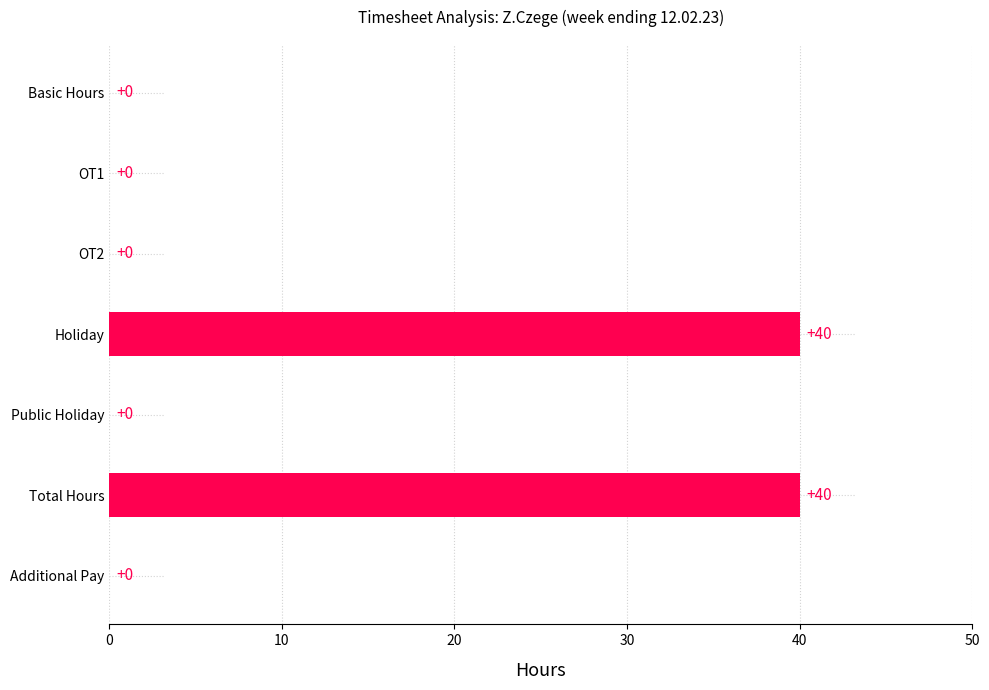

How many values are between 0 and 40?

7